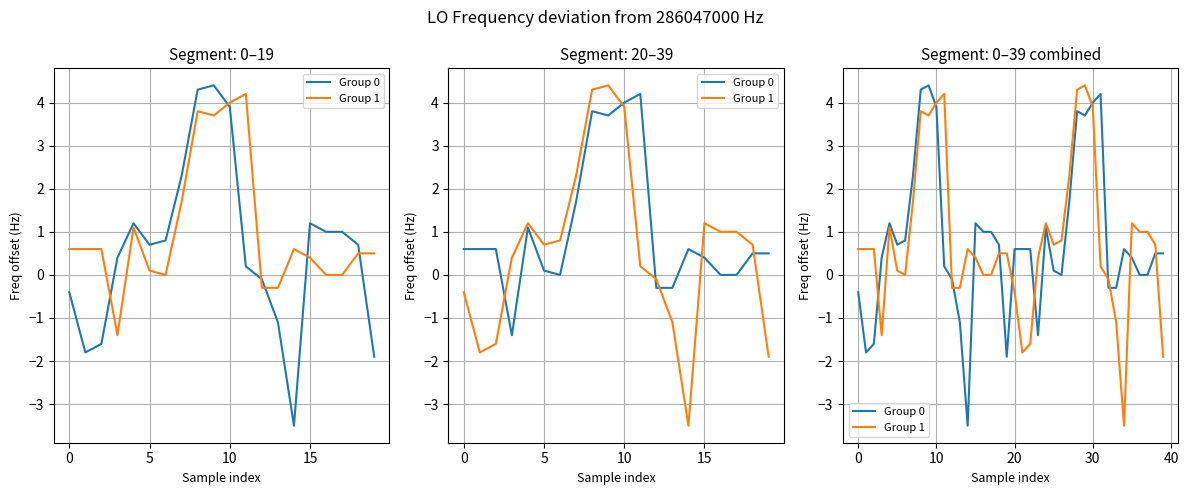

Rank the series at 39 from highest to lowest value.

Group 0, Group 1